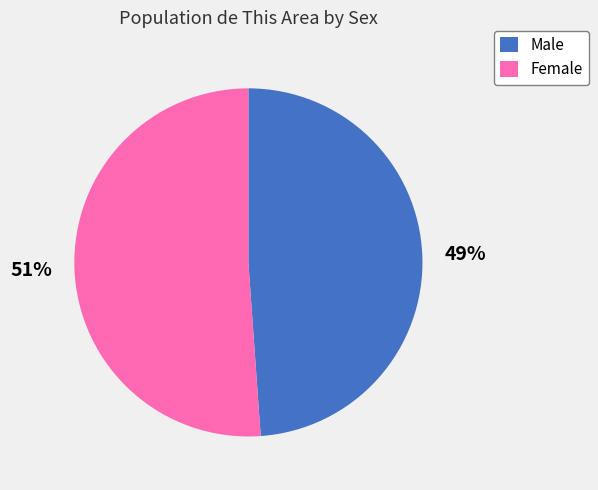

True or false: Male accounts for 49% of the total.

True